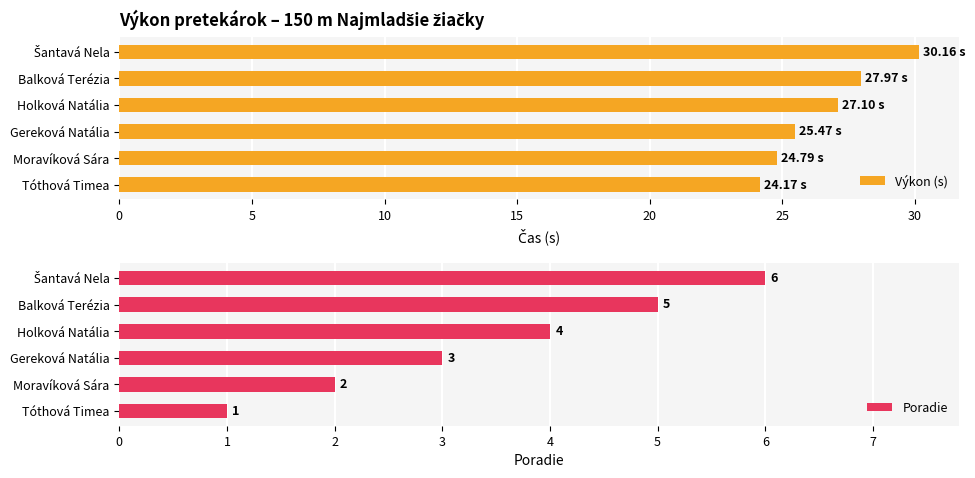

What is the approximate value of Výkon (s) at Balková Terézia?

28.0